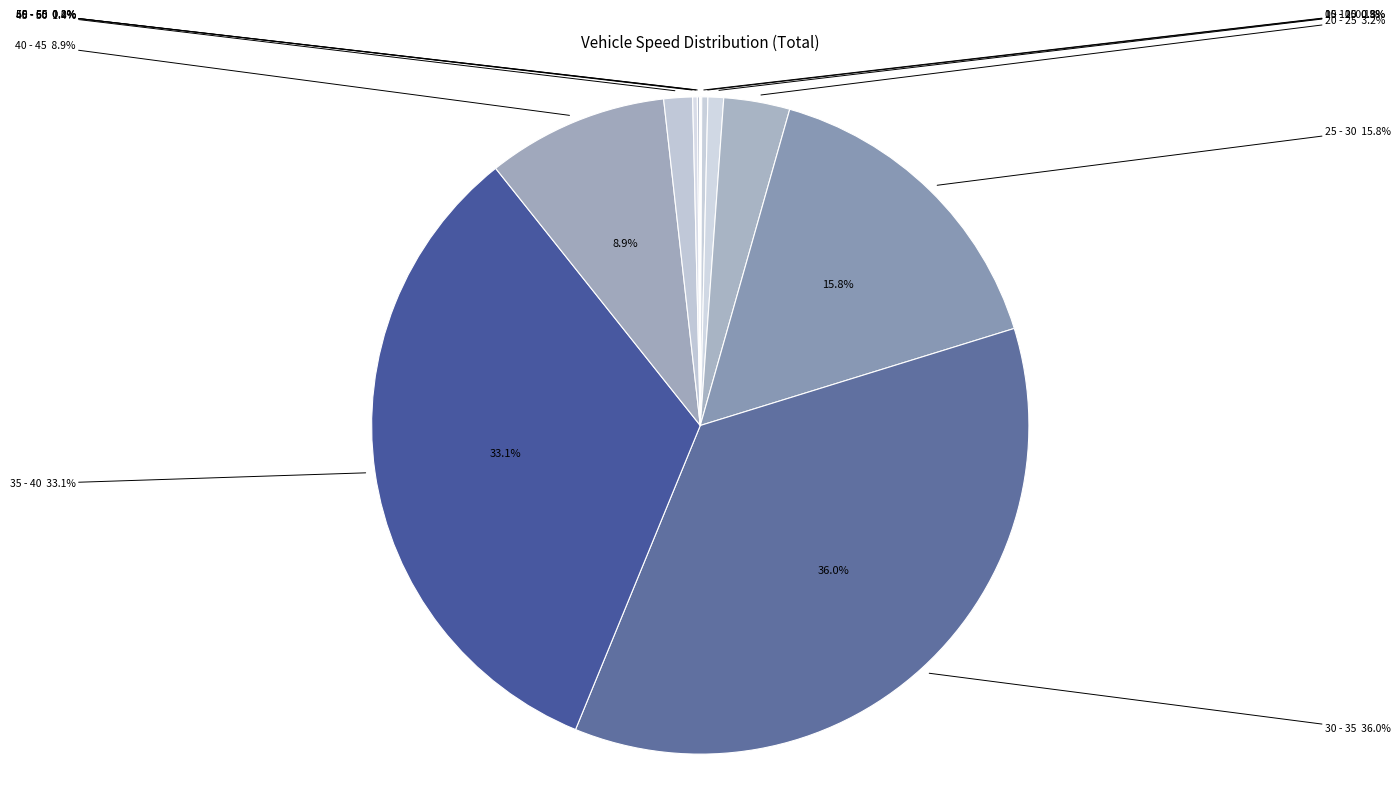

Is there any slice that represents more than half of the pie?

No